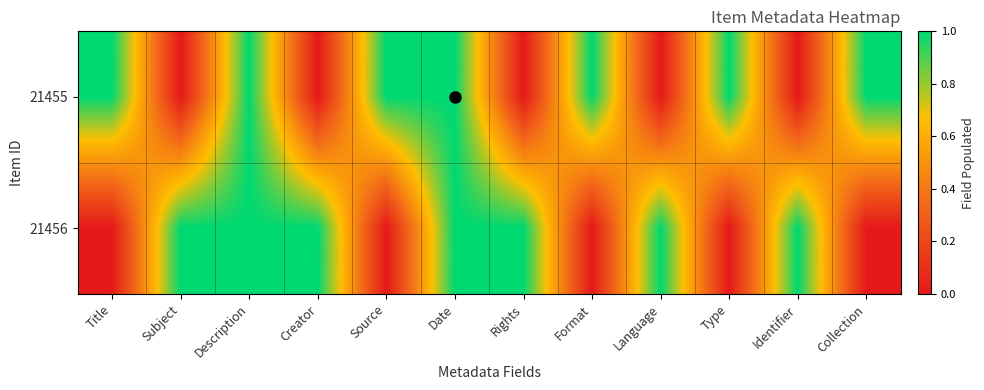

Between Language and Source, which is larger?

Source